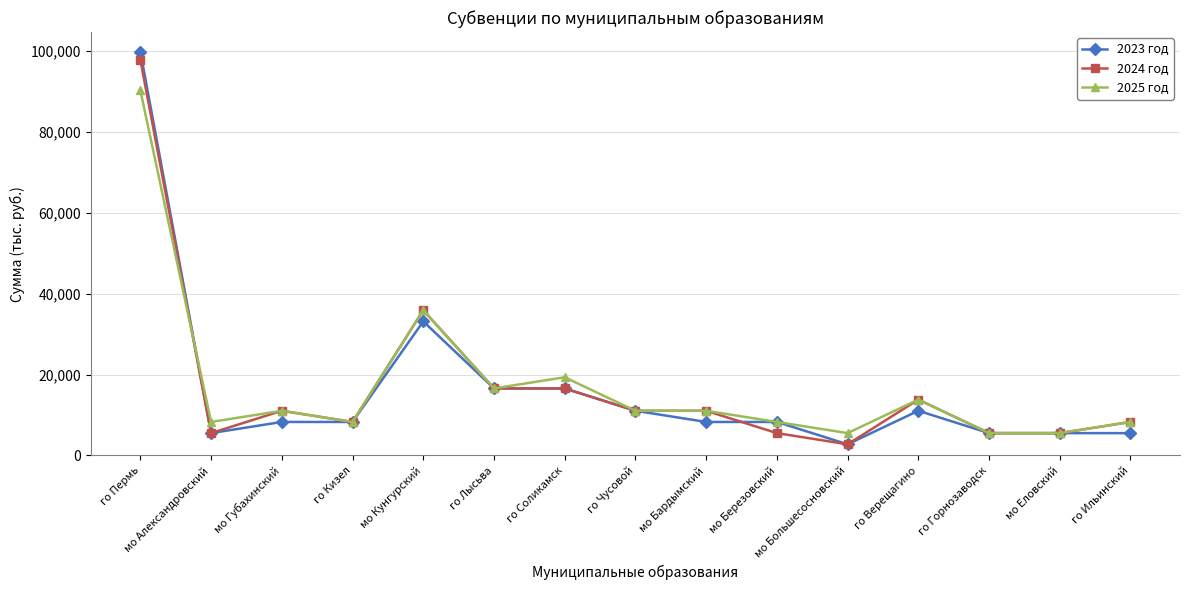

What is the sum of the 2023 год values at мо Кунгурский and го Пермь?

132898.7